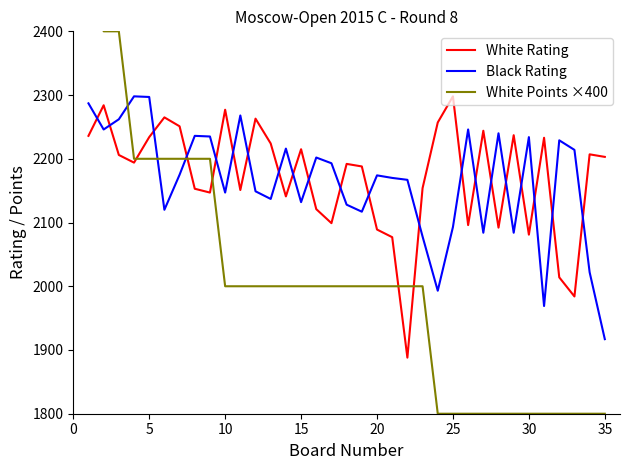

After their last crossing, which series has the higher values: White Rating or Black Rating?

White Rating